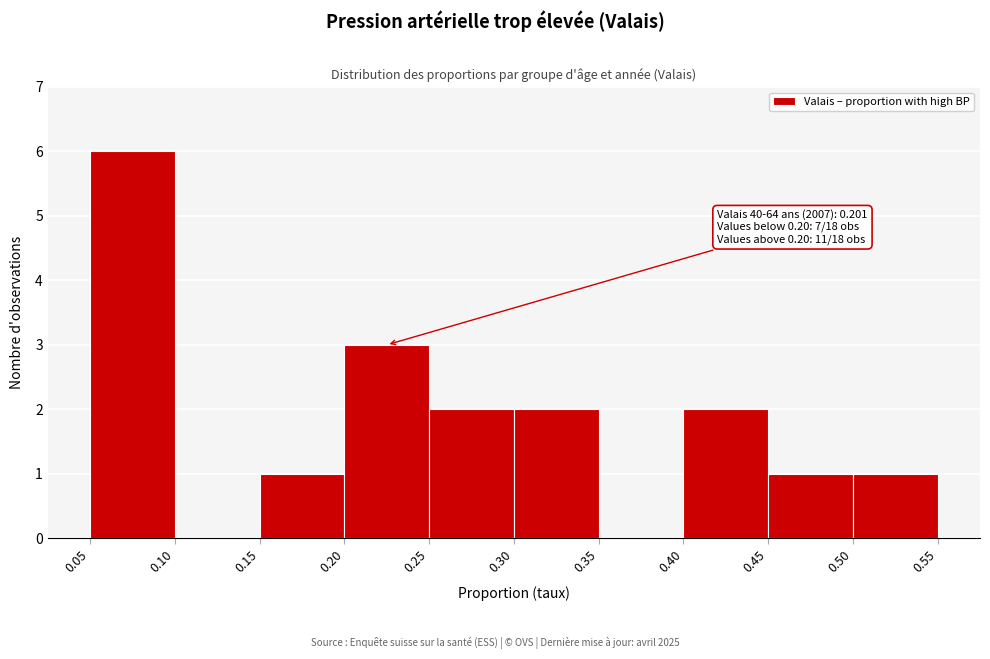

Which range on the x-axis has the tallest bar?

0.05 to 0.10